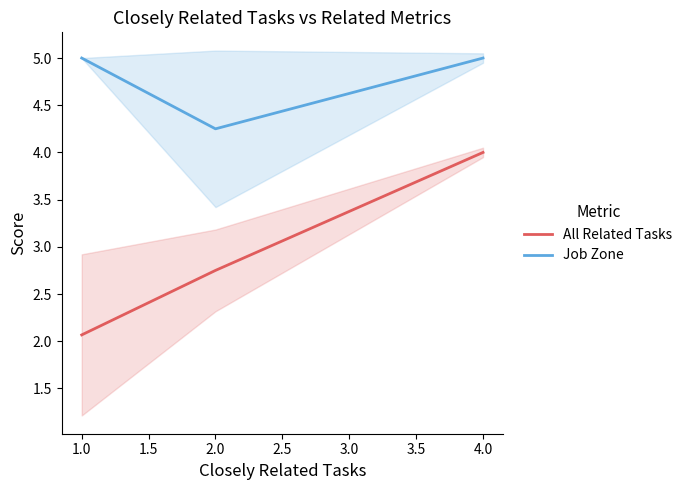

Is the value of All Related Tasks at 4.0 greater than the value of Job Zone at 4.0?

No